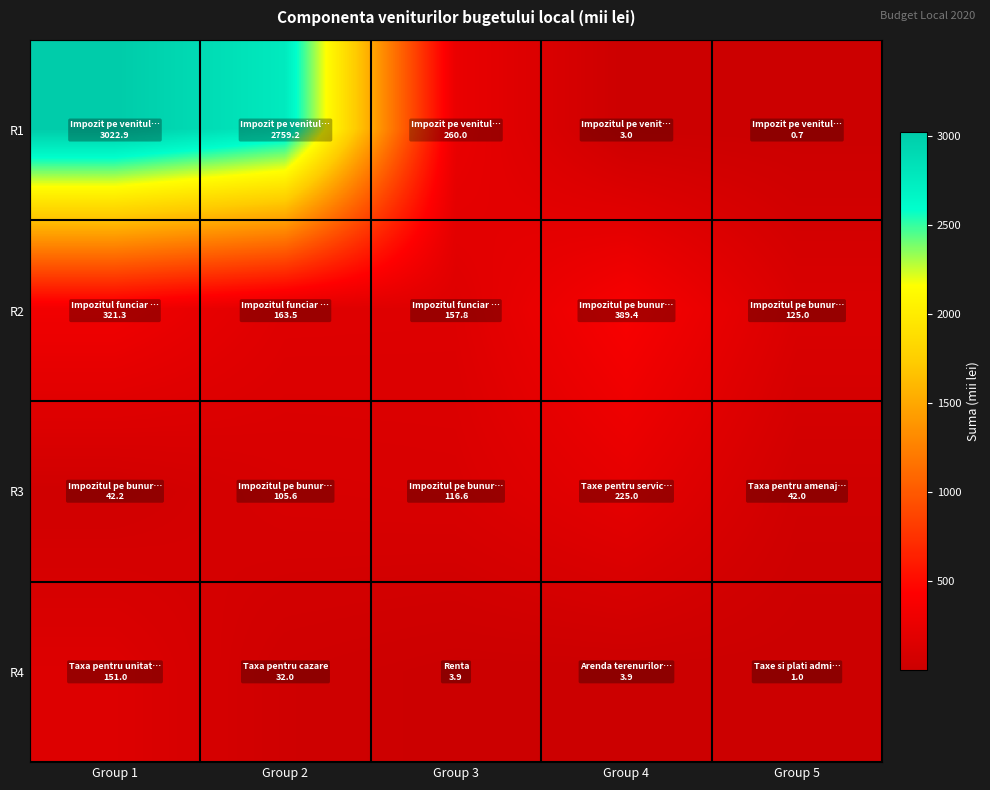

Rank the series at Group 4 from lowest to highest value.

R1, R4, R3, R2